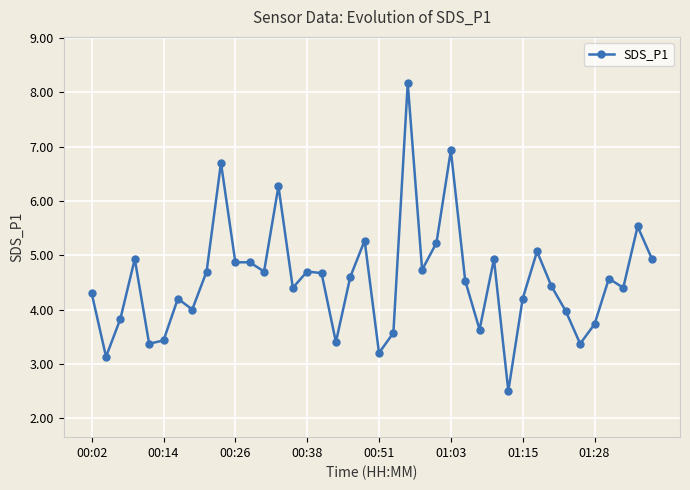

True or false: the data has more than 1 interior local peaks.

True